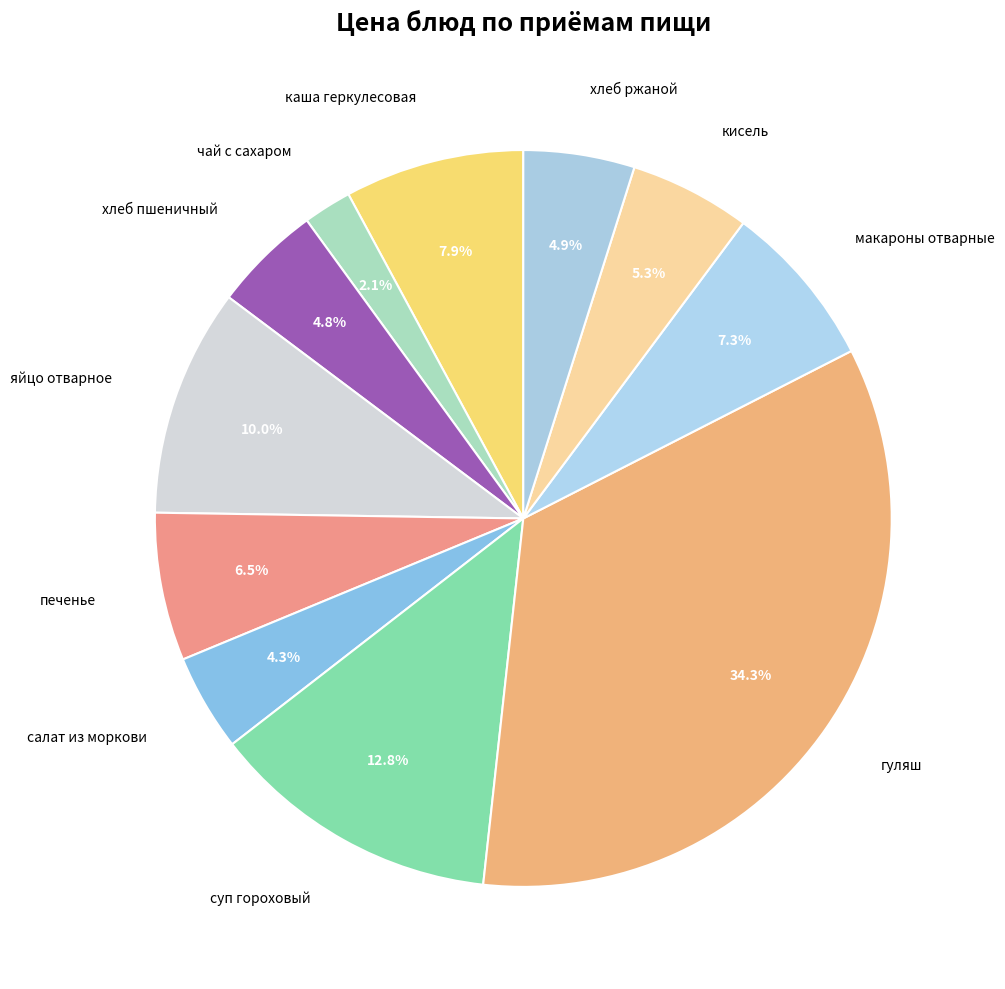

How many segments does this pie chart have?

11